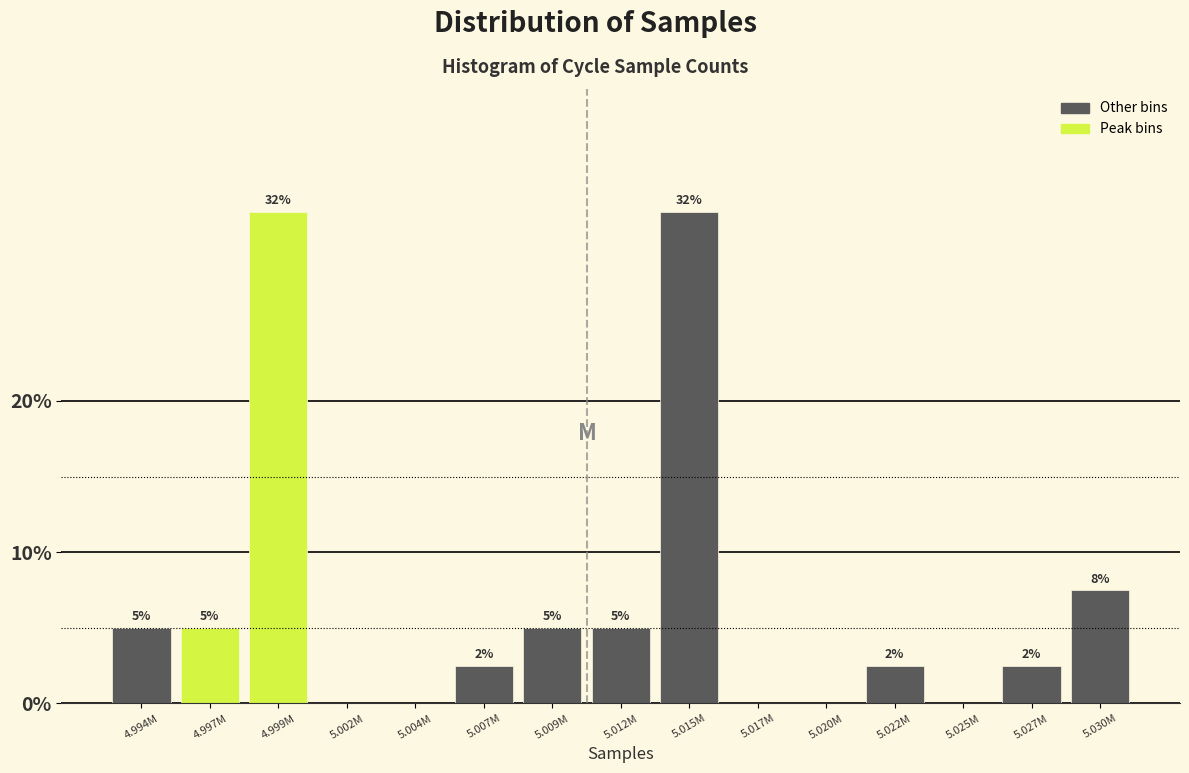

Are the bars horizontal?

No